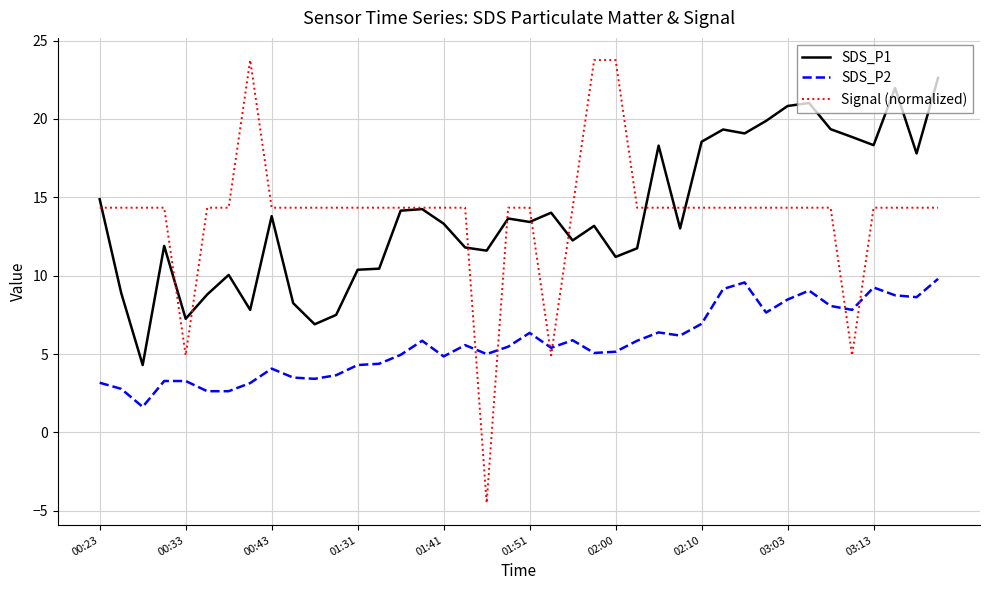

What is the sum of all SDS_P1 values?

554.7